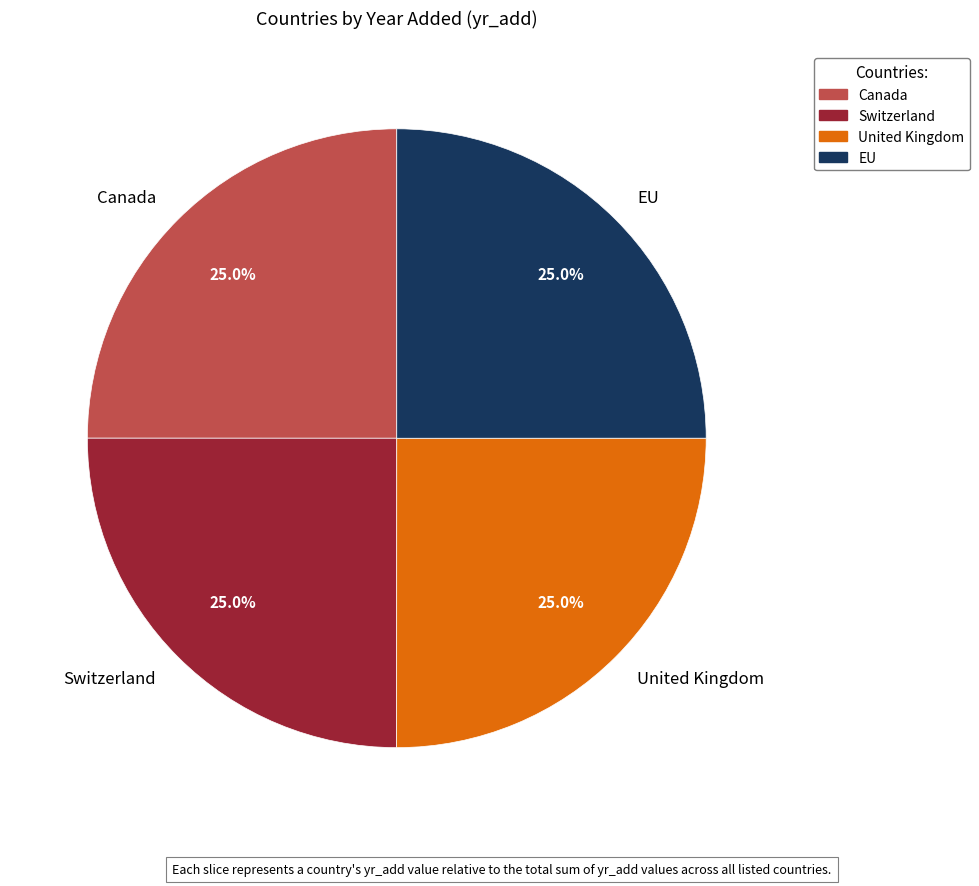

What percentage is the Switzerland slice, to the nearest percent?

25%